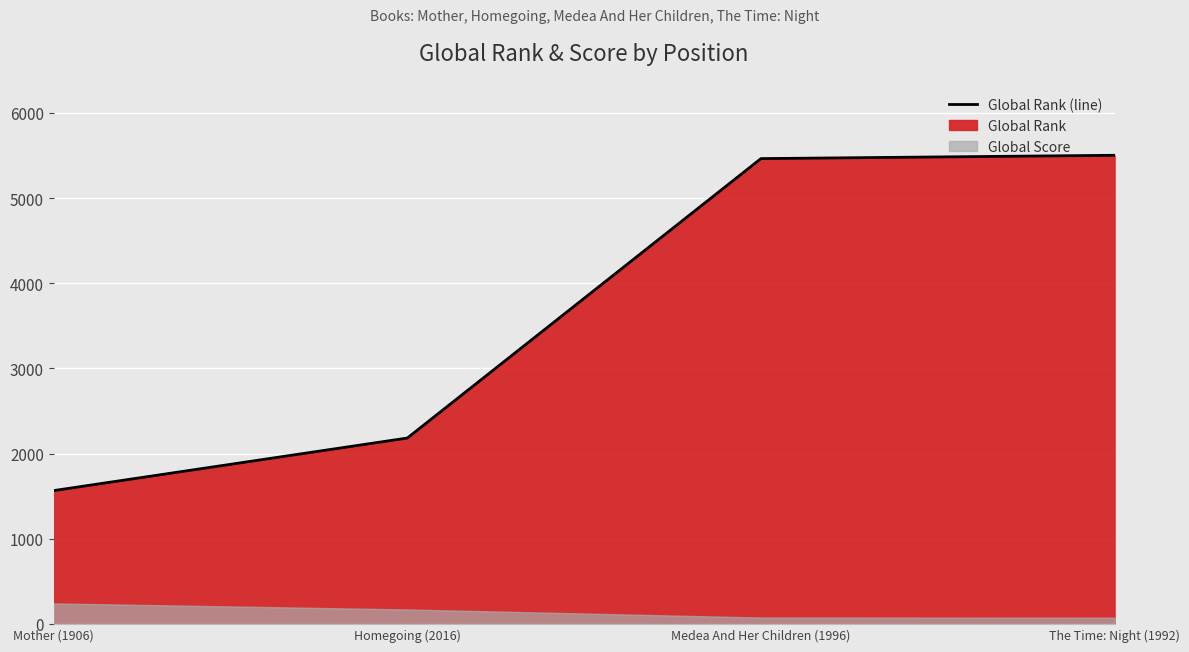

The chart shows a value of 2326 at Mother (1906). True or false?

False